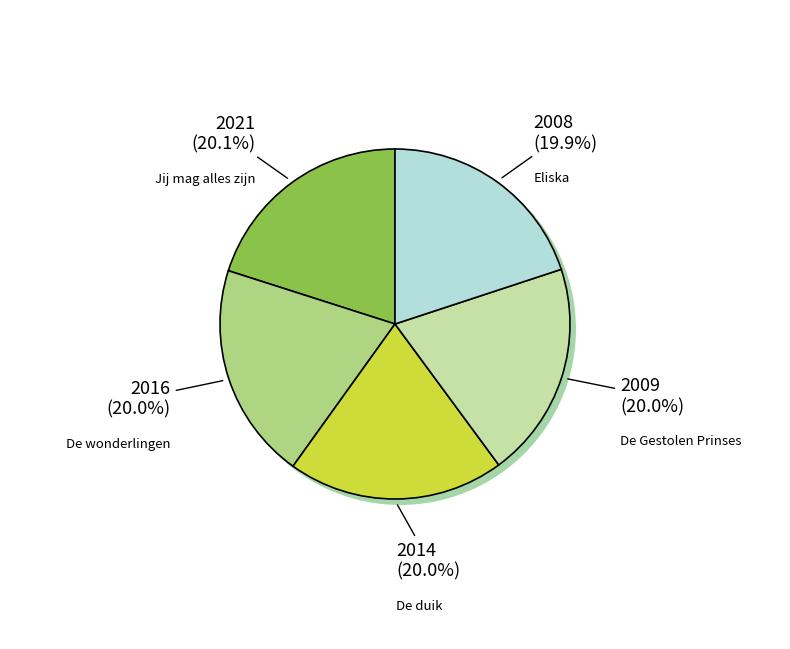

Which slice is the largest?

Jij mag alles zijn